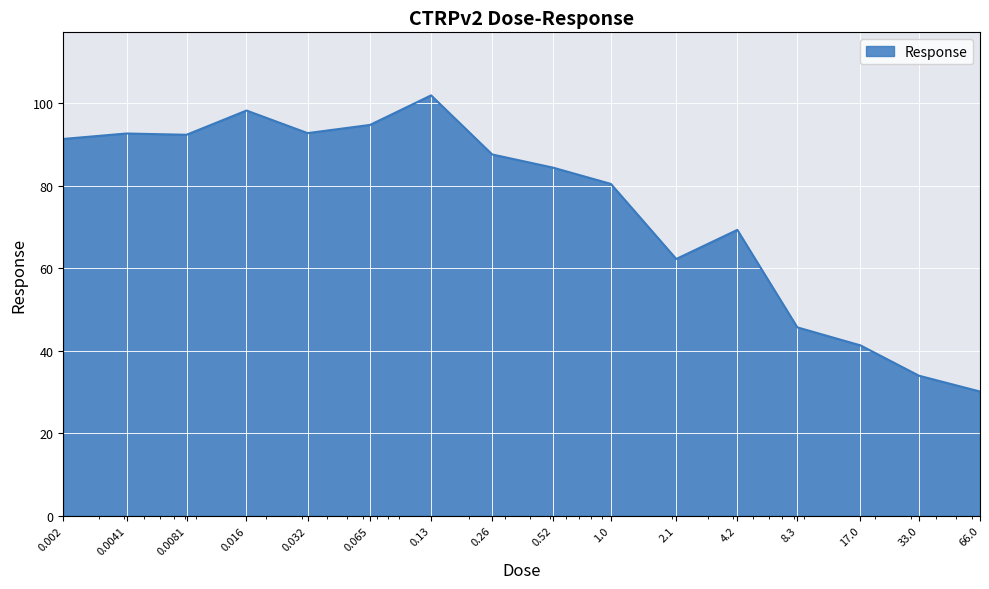

What is the difference between the maximum and minimum values?

71.8